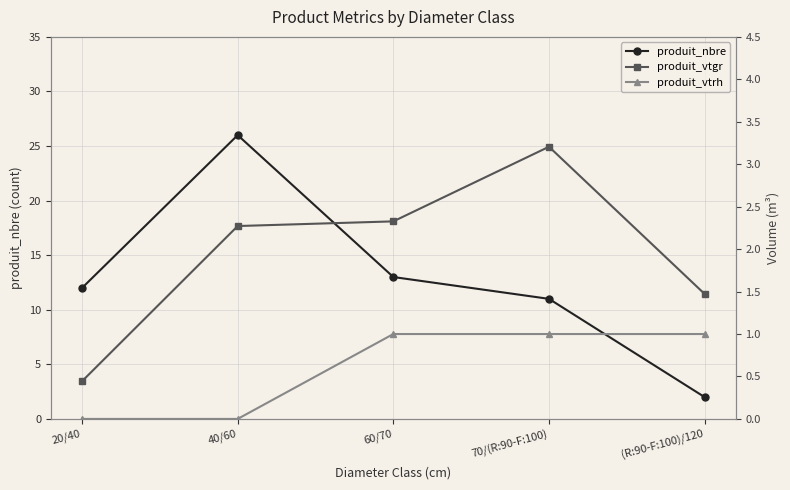

At which category does produit_vtgr reach its first local peak?

70/(R:90-F:100)